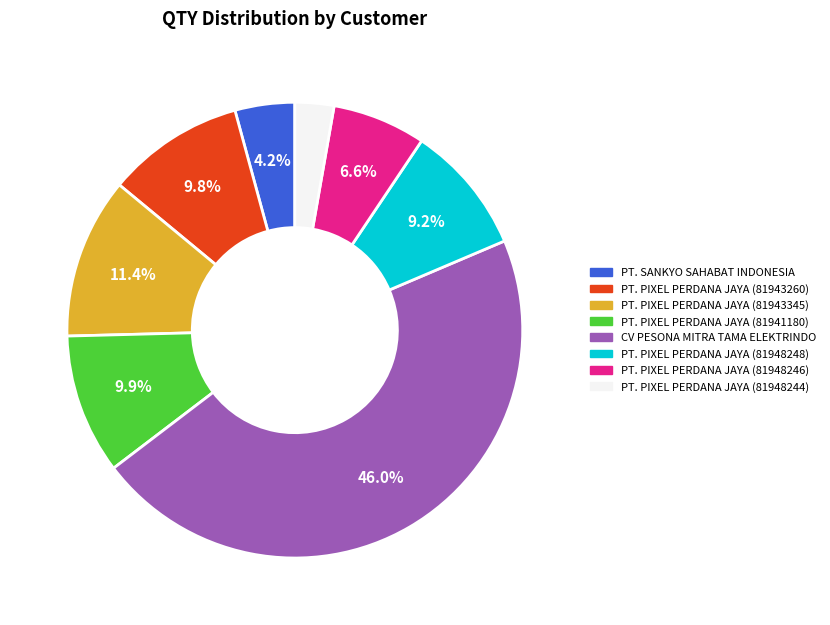

Is there any slice that represents more than half of the pie?

No